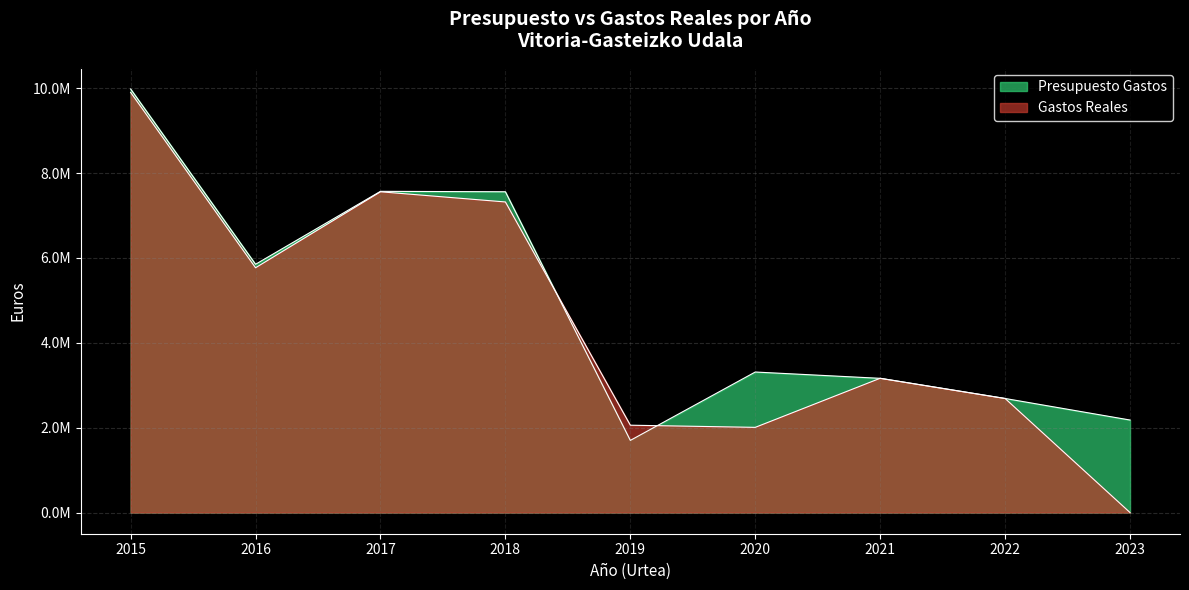

Reading left to right, list all the values displayed in this chart.

Presupuesto Gastos: 2015=9980001.0	2016=5850000.0	2017=7568757.3	2018=7558757.3	2019=1700000.0	2020=3311181.3	2021=3162569.2	2022=2687633.3	2023=2180000.0
Gastos Reales: 2015=9900059.2	2016=5767797.2	2017=7558292.4	2018=7318551.2	2019=2058174.0	2020=2007398.2	2021=3163889.6	2022=2687633.1	2023=36.7